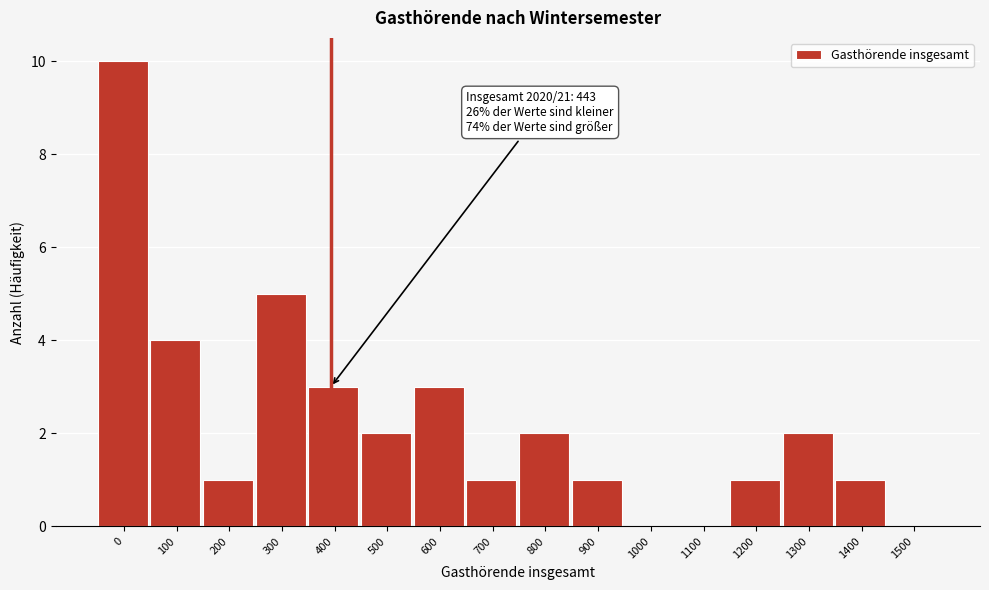

Reading left to right, transcribe all the data shown in this chart.

0=10	100=4	200=1	300=5	400=3	500=2	600=3	700=1	800=2	900=1	1000=0	1100=0	1200=1	1300=2	1400=1	1500=0